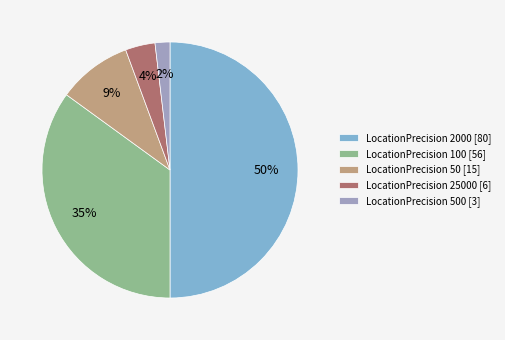

Combined, do LocationPrecision 25000 [6] and LocationPrecision 500 [3] account for over 50%?

No